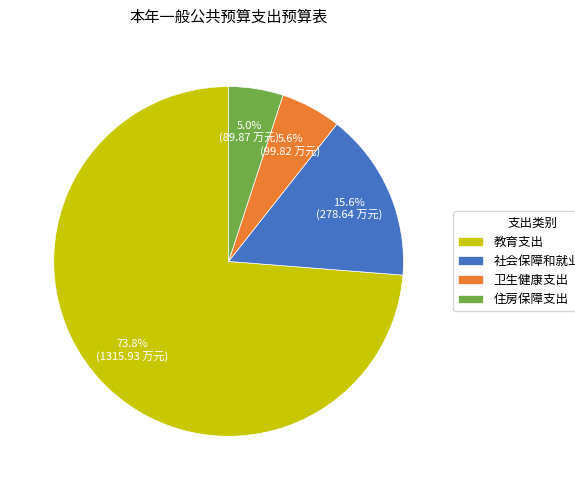

Is there any slice that represents more than half of the pie?

Yes